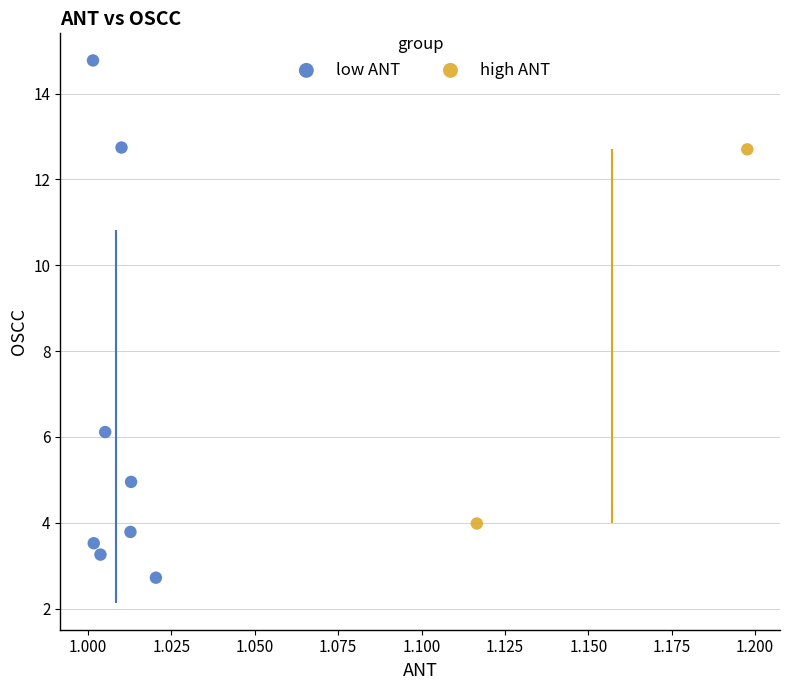

What are all the series names shown in the legend?

low ANT, high ANT